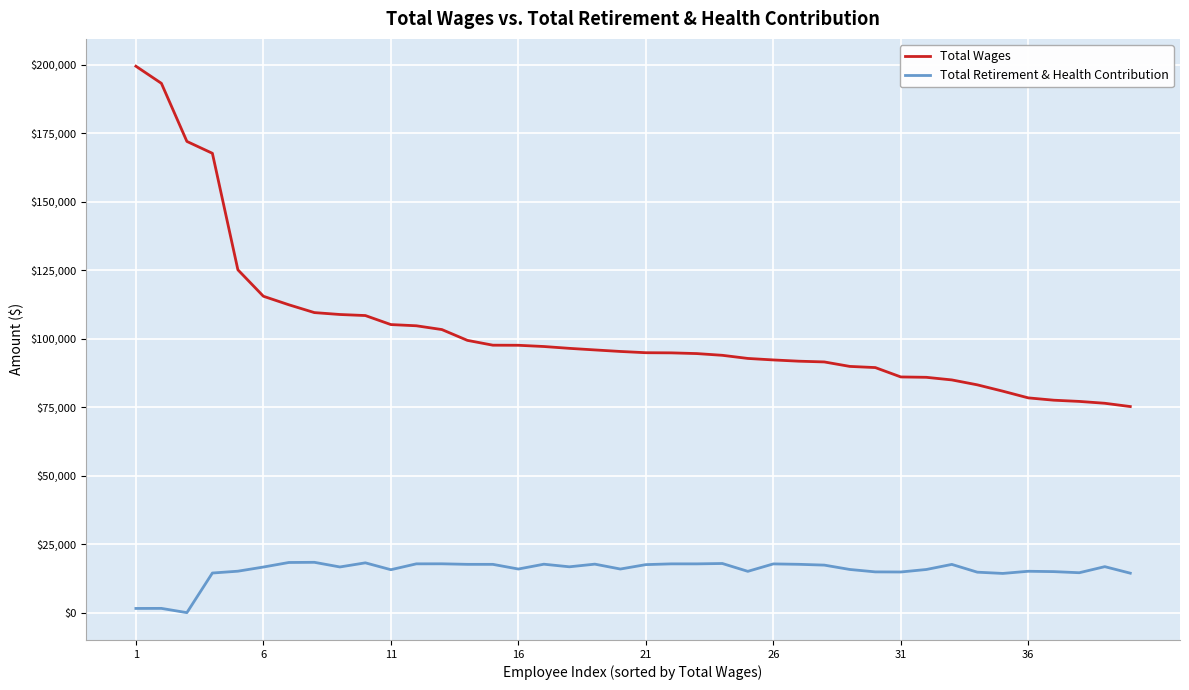

Rank the series by their maximum value, from lowest to highest.

Total Retirement & Health Contribution, Total Wages